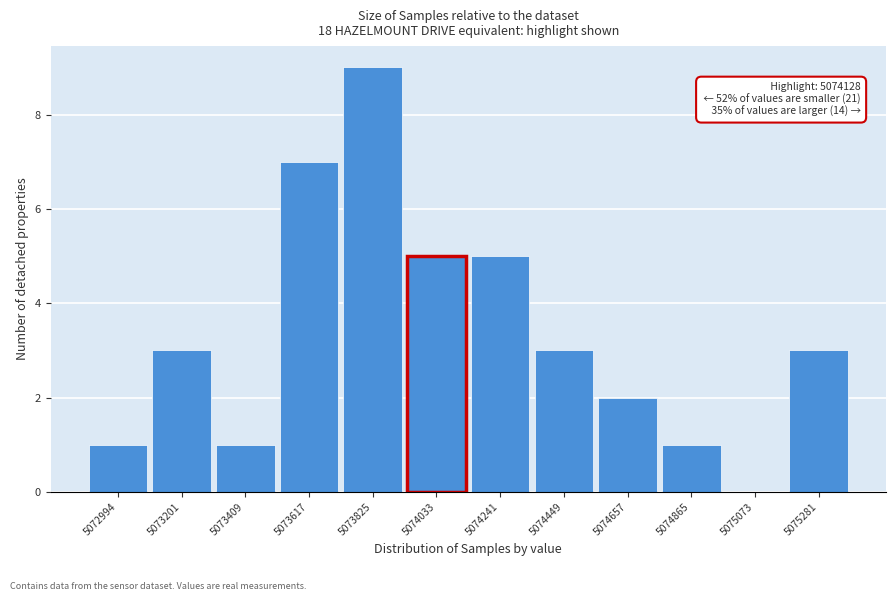

Reading right to left, what are all the values shown in this chart?

5075281=3	5075073=0	5074865=1	5074657=2	5074449=3	5074241=5	5074033=5	5073825=9	5073617=7	5073409=1	5073201=3	5072994=1